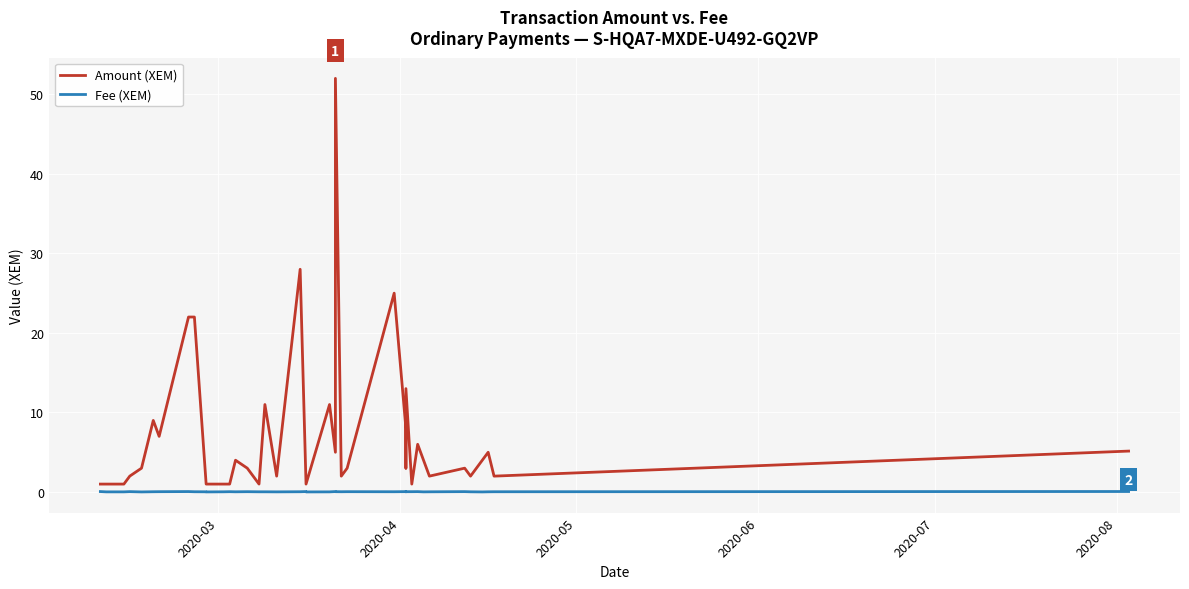

Rank the series by their average value, from lowest to highest.

Fee (XEM), Amount (XEM)